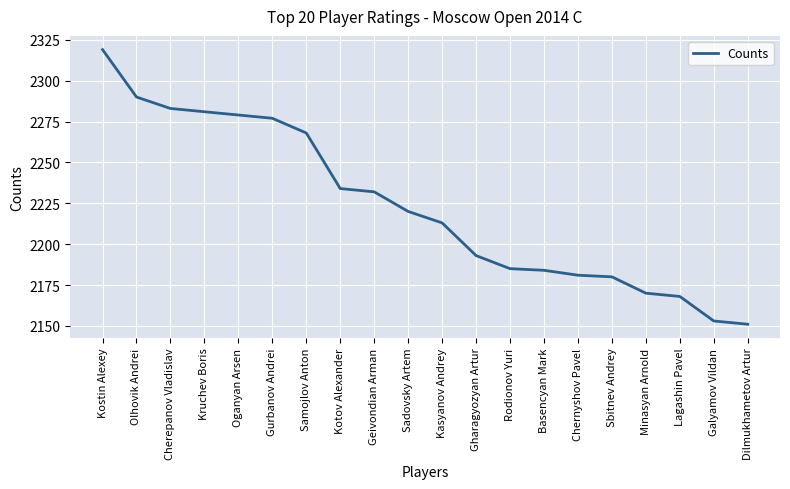

Which category has the highest value across all series?

Kostin Alexey